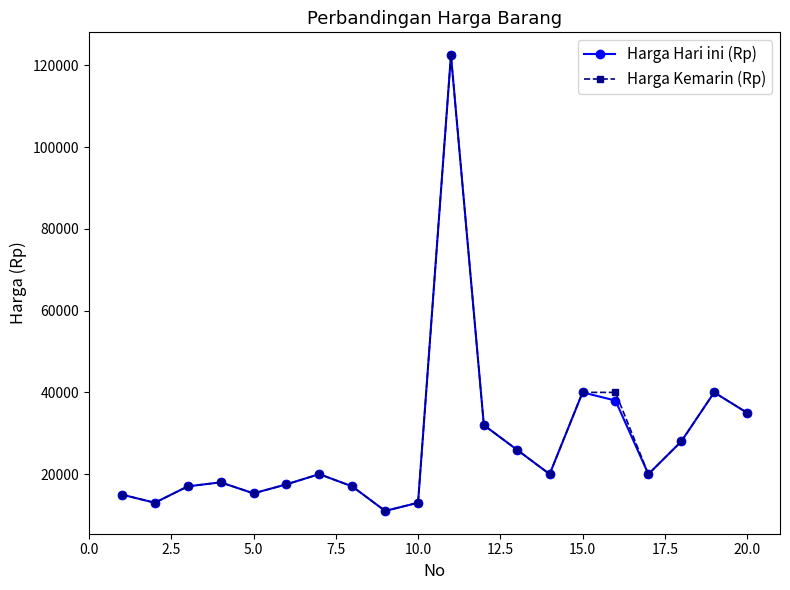

What are all the series names shown in the legend?

Harga Hari ini (Rp), Harga Kemarin (Rp)